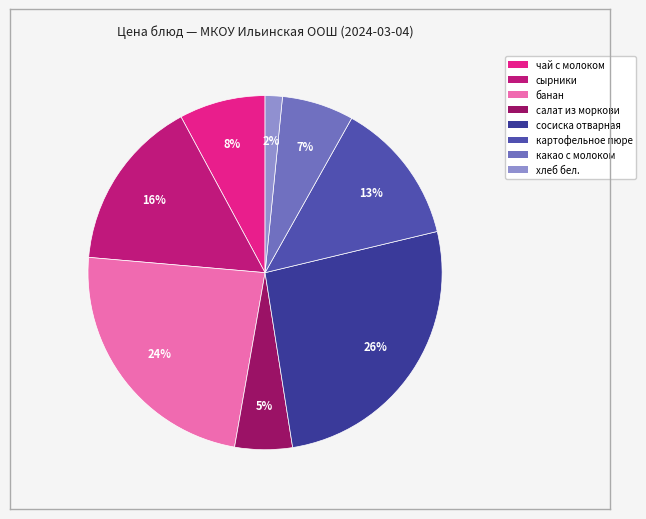

Is there any slice that represents more than half of the pie?

No